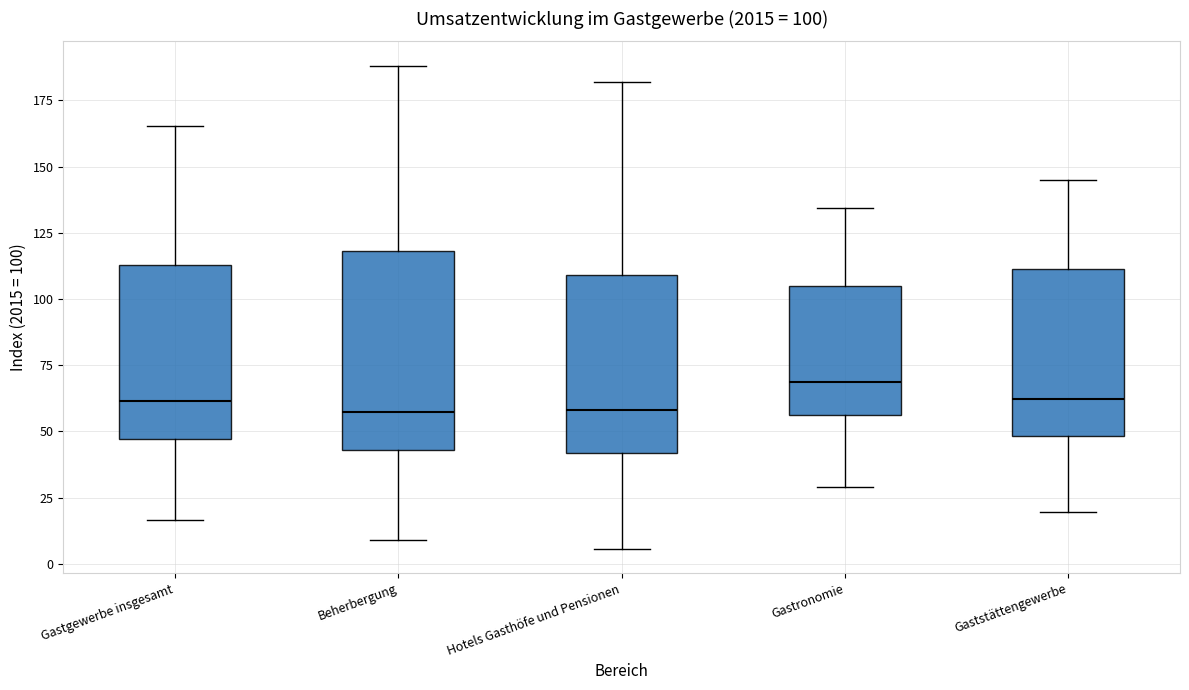

Comparing the boxes themselves (not the whiskers), which one is the tallest?

Beherbergung